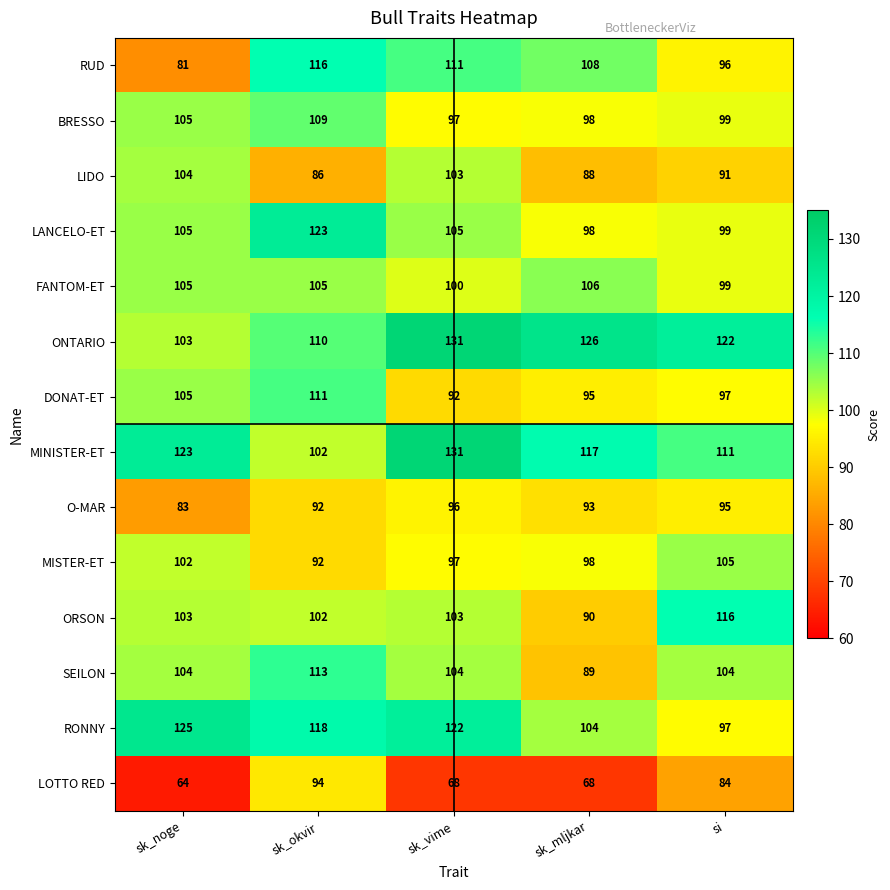

What is the difference between the highest and lowest values at sk_vime?

63